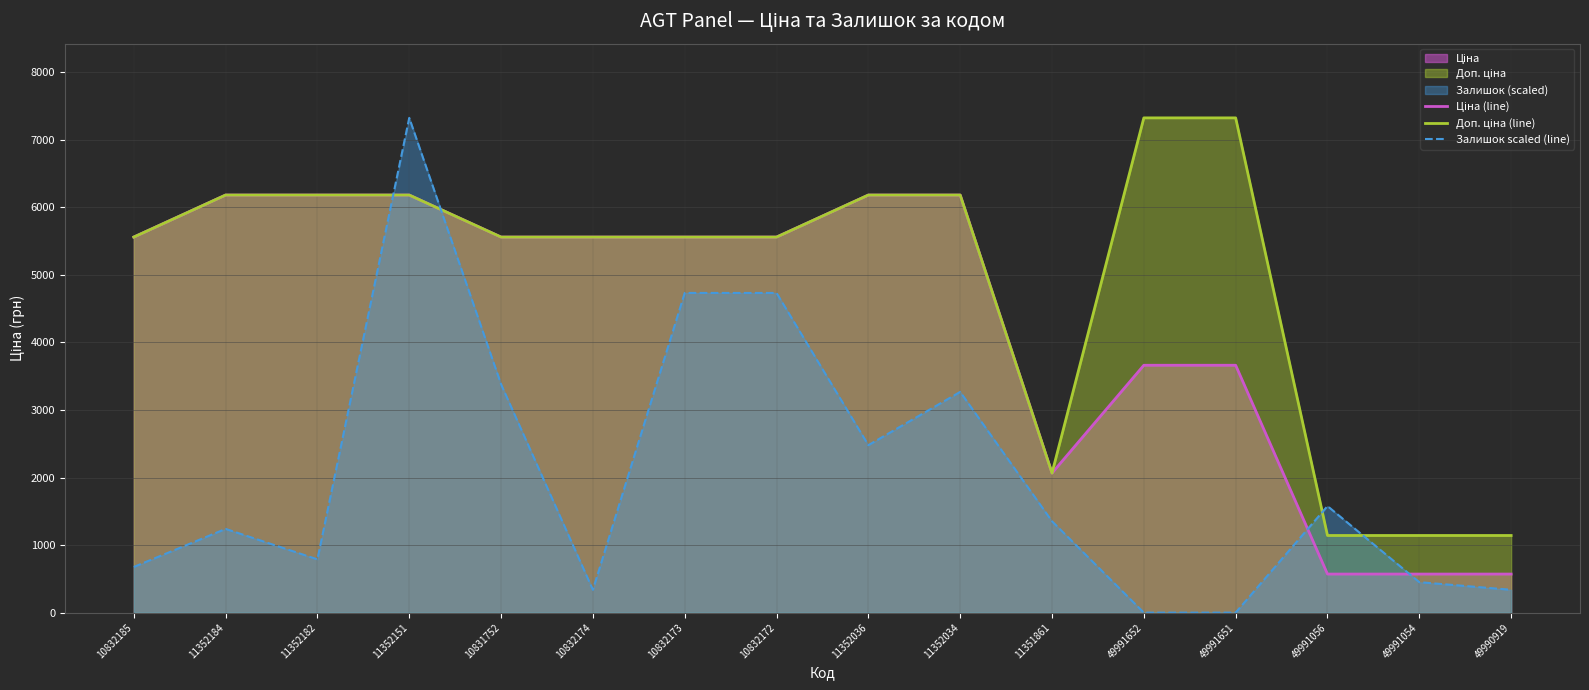

Which series has the largest range (max minus min)?

Залишок scaled (line)